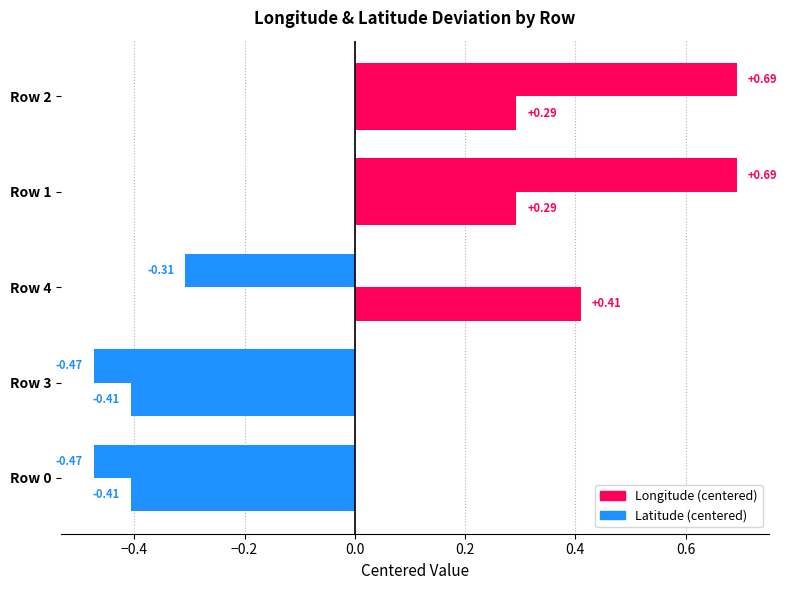

How many categories are shown in the chart?

5